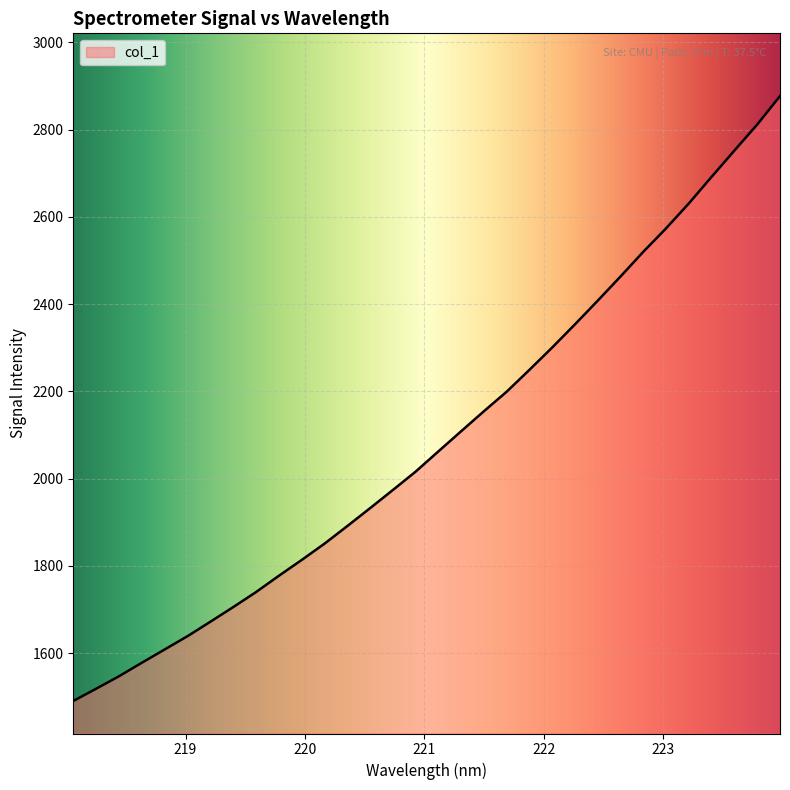

What is the difference between the maximum and minimum values?

1386.4